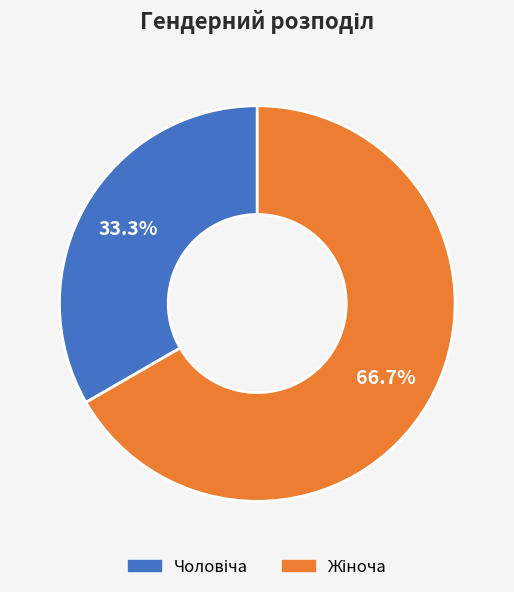

Is there any slice that represents more than half of the pie?

Yes